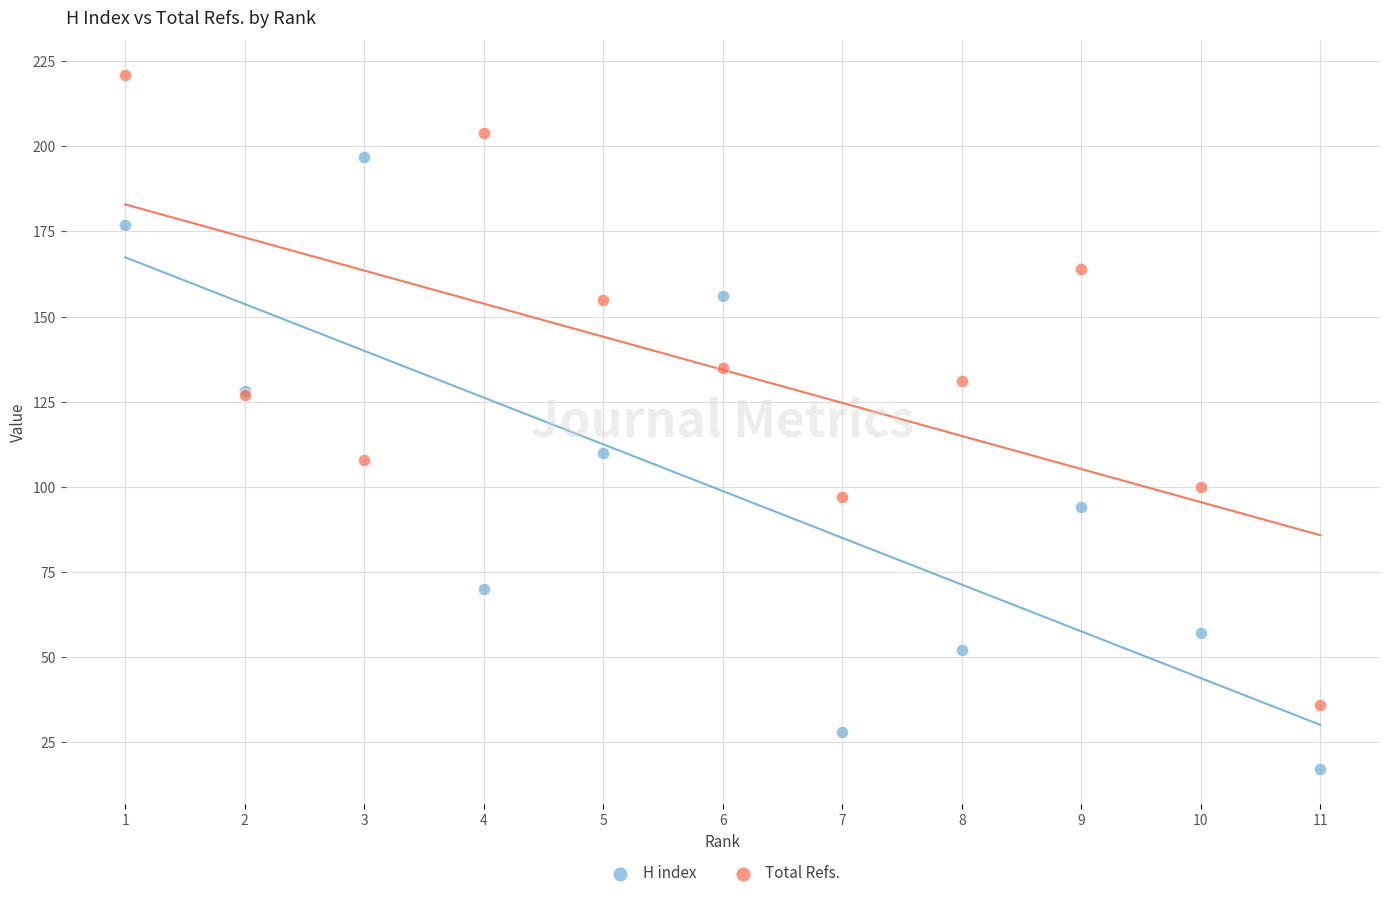

Which series reaches the minimum Y coordinate?

H index